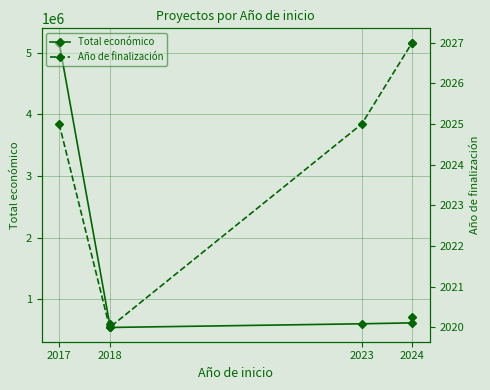

Is the value of Total económico at 2017 greater than the value of Año de finalización at 2024?

Yes